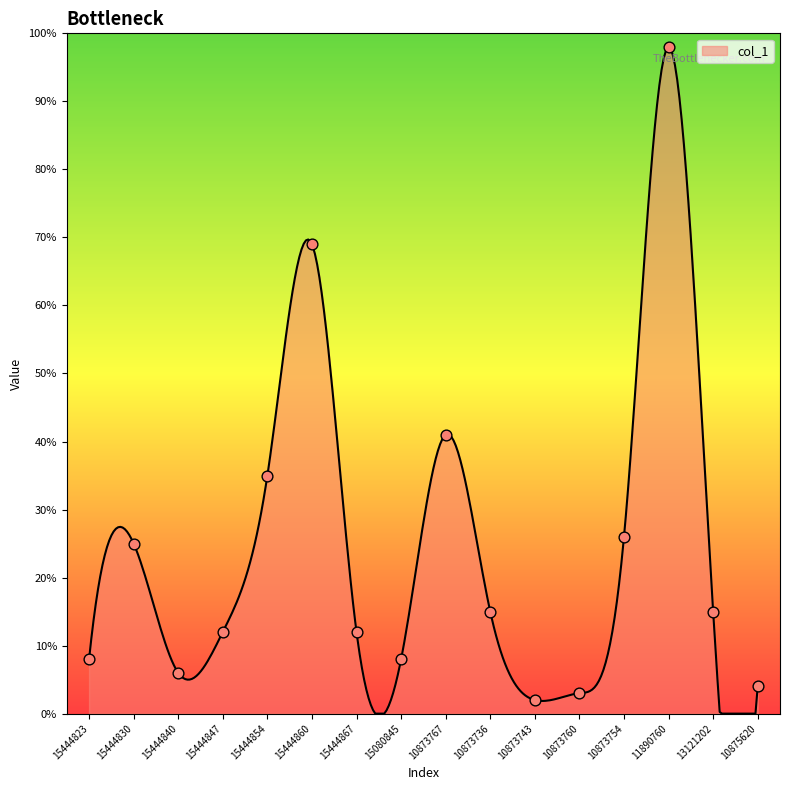

What is the ratio of the value at 10873760 to the value at 15444854?

0.1